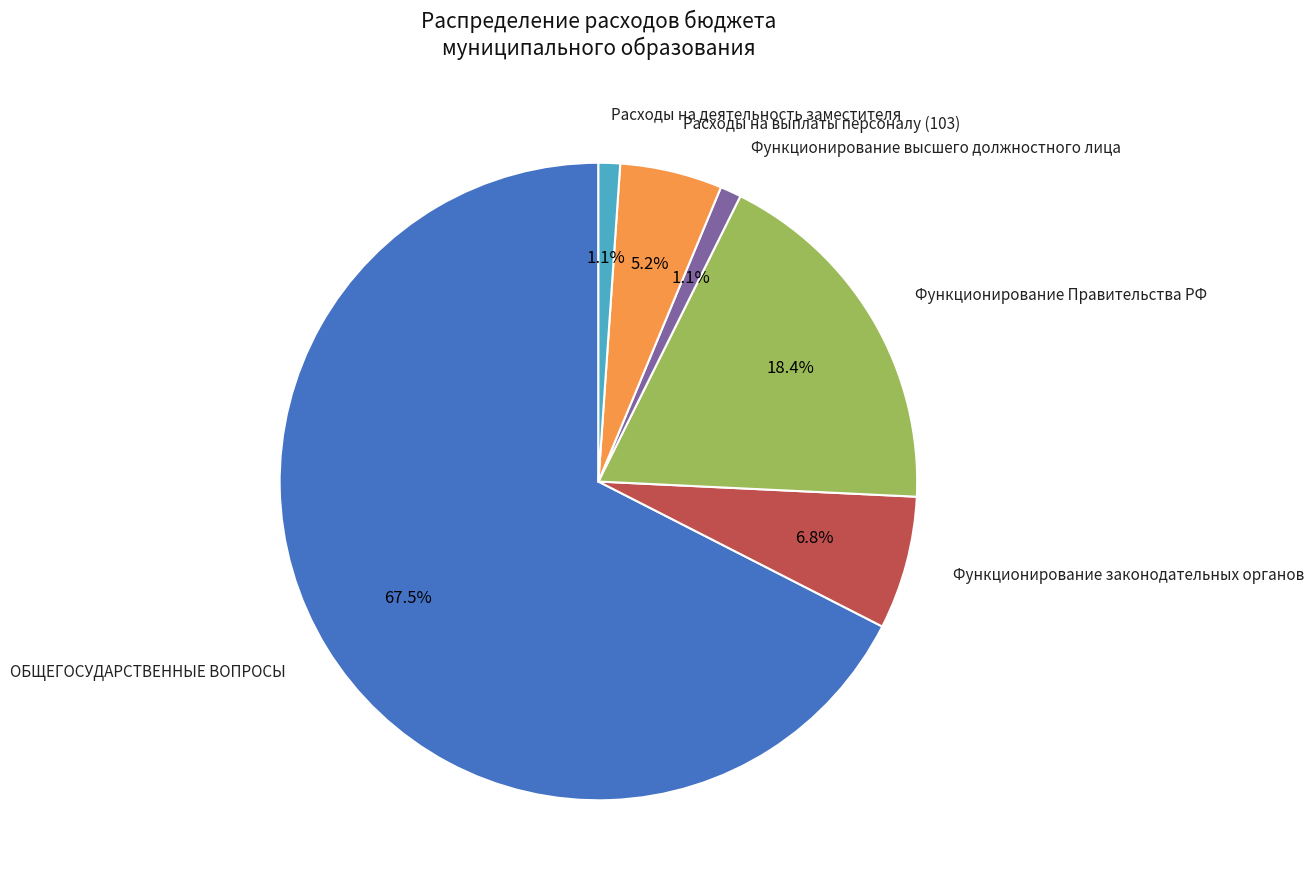

Which slice represents more than half of the pie?

ОБЩЕГОСУДАРСТВЕННЫЕ ВОПРОСЫ